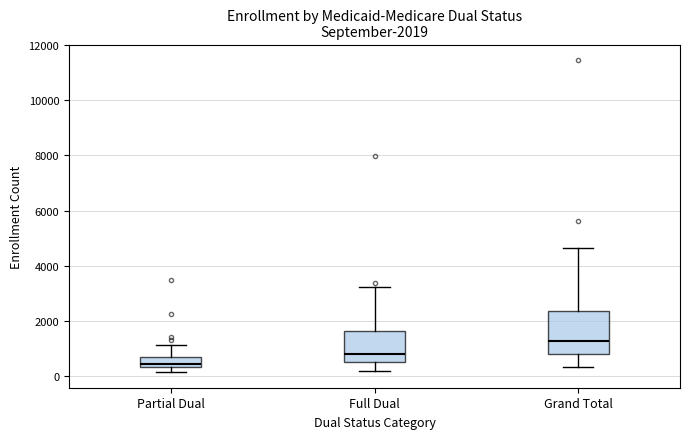

Which box is the tallest, from its lower edge to its upper edge?

Grand Total